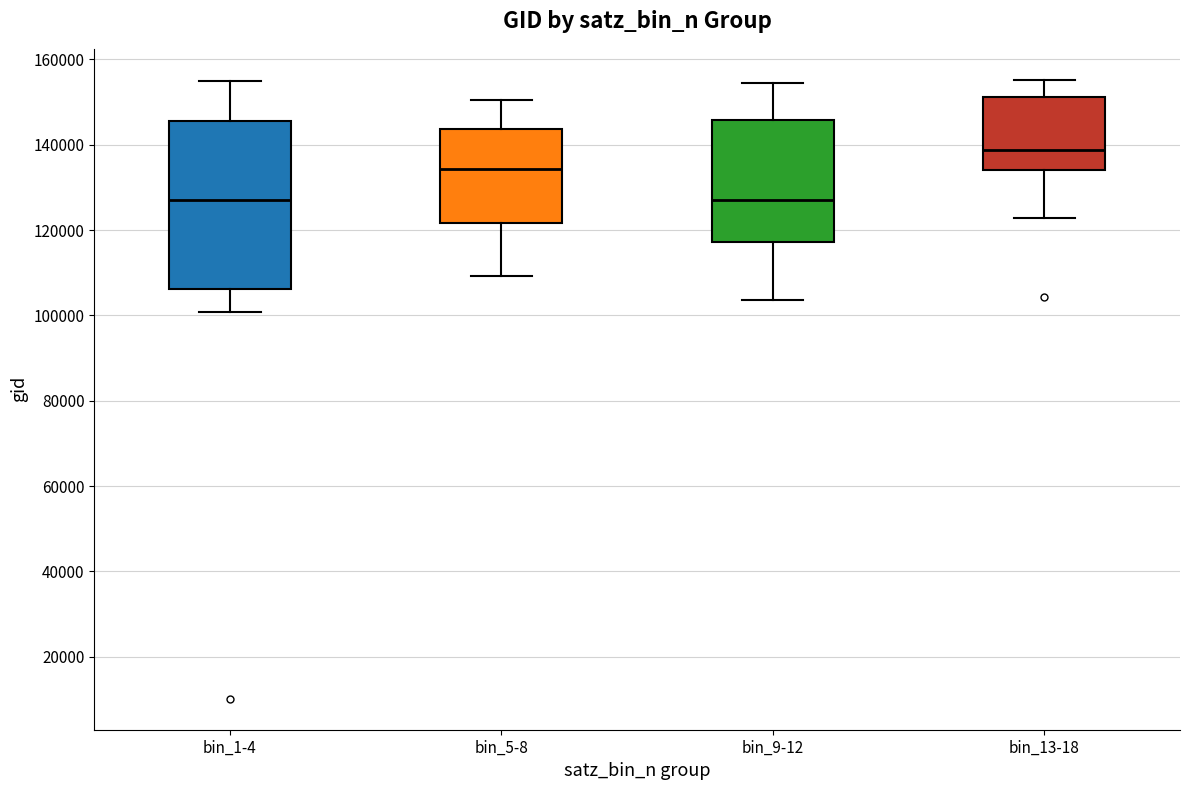

Which box is the tallest, from its lower edge to its upper edge?

bin_1-4